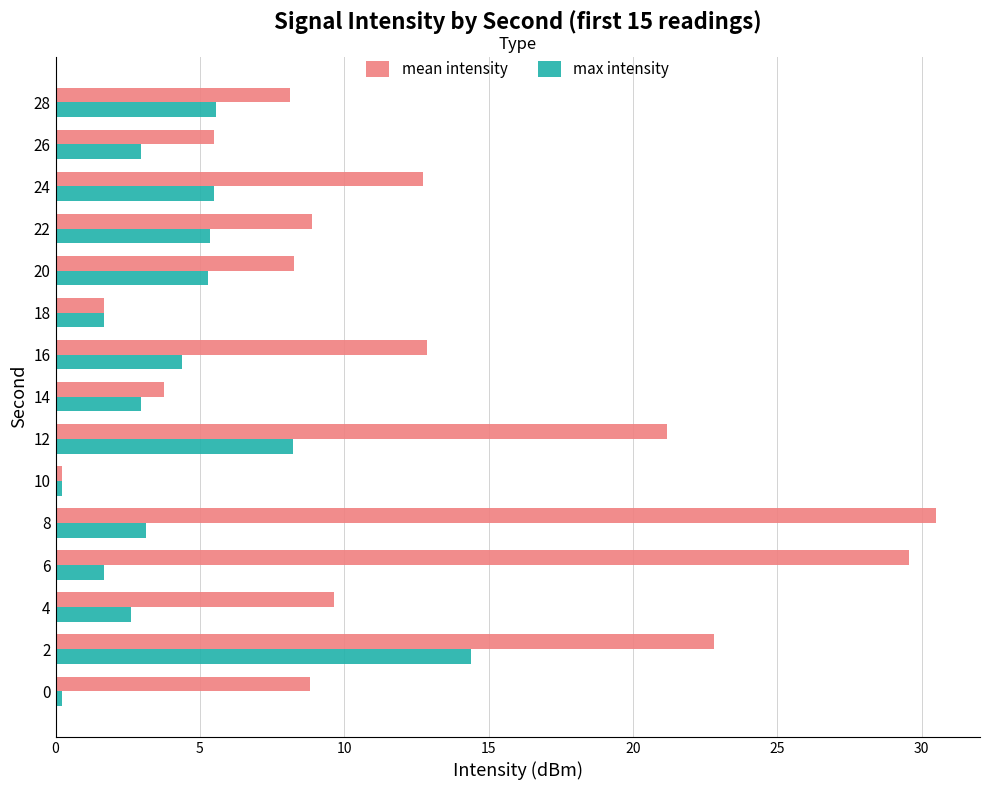

The value of max intensity at 28 is 5.5. True or false?

True